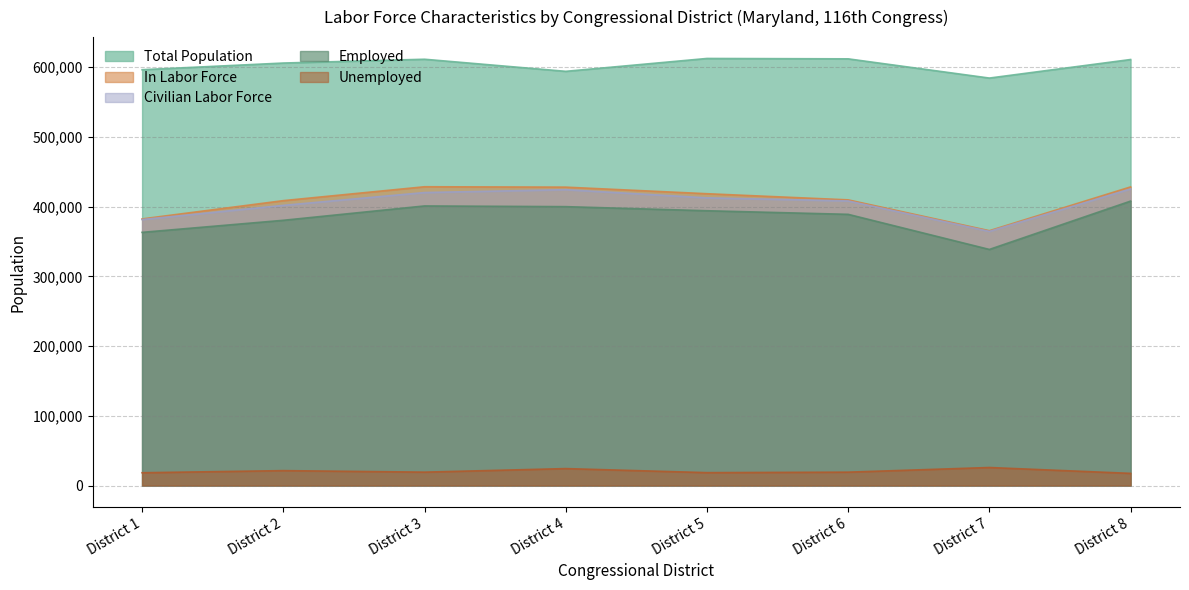

What are all the series names shown in the legend?

Total Population, In Labor Force, Civilian Labor Force, Employed, Unemployed